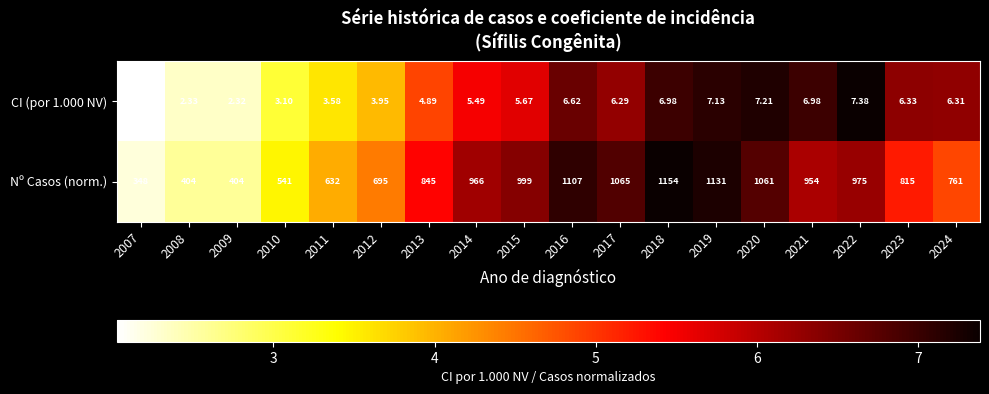

Between 2013 and 2014, which series saw the biggest shift?

Nº Casos (norm.)